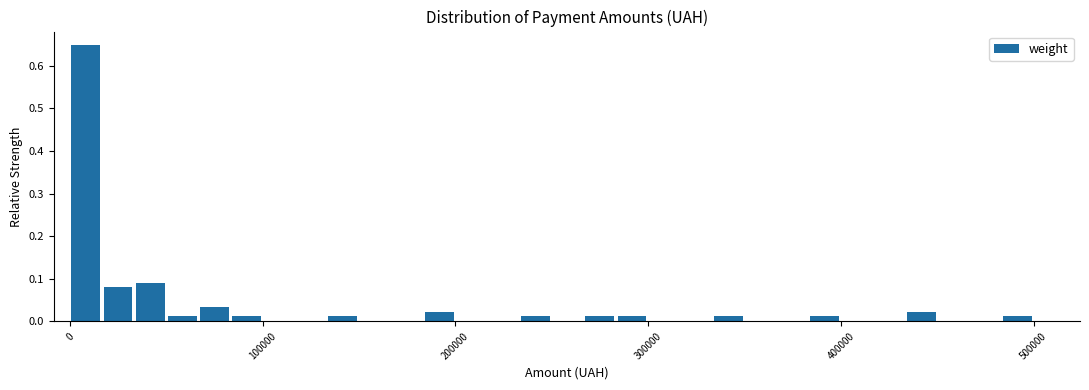

Around what value on the x-axis is the tallest bar? Give the approximate position of its centre, as read against the axis.

10000